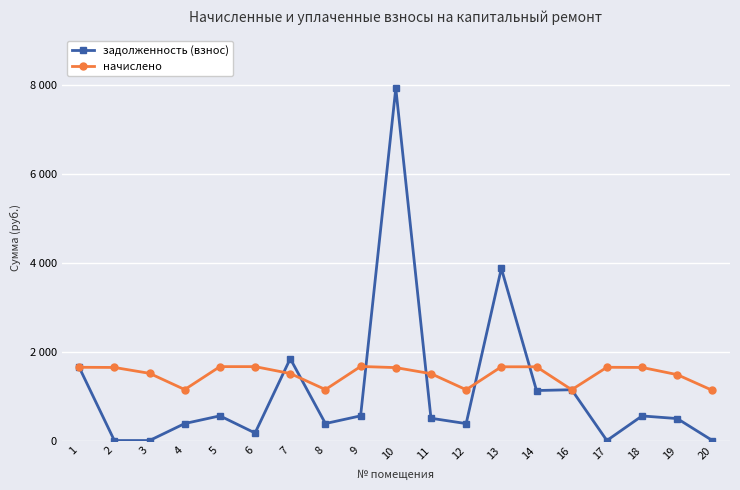

At how many categories does at least one series exceed 6681?

1